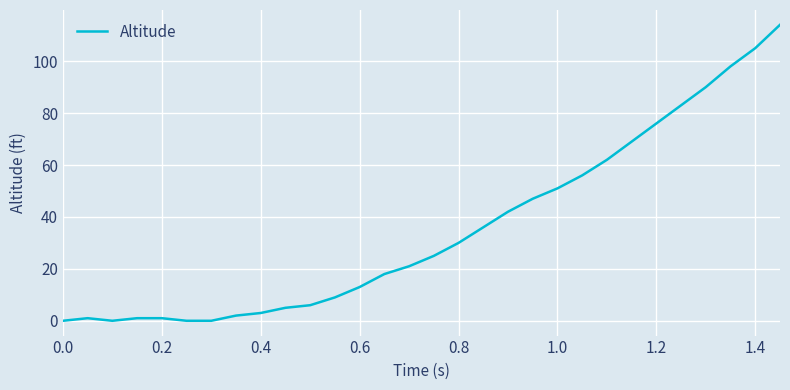

What is the maximum value shown in the chart?

114